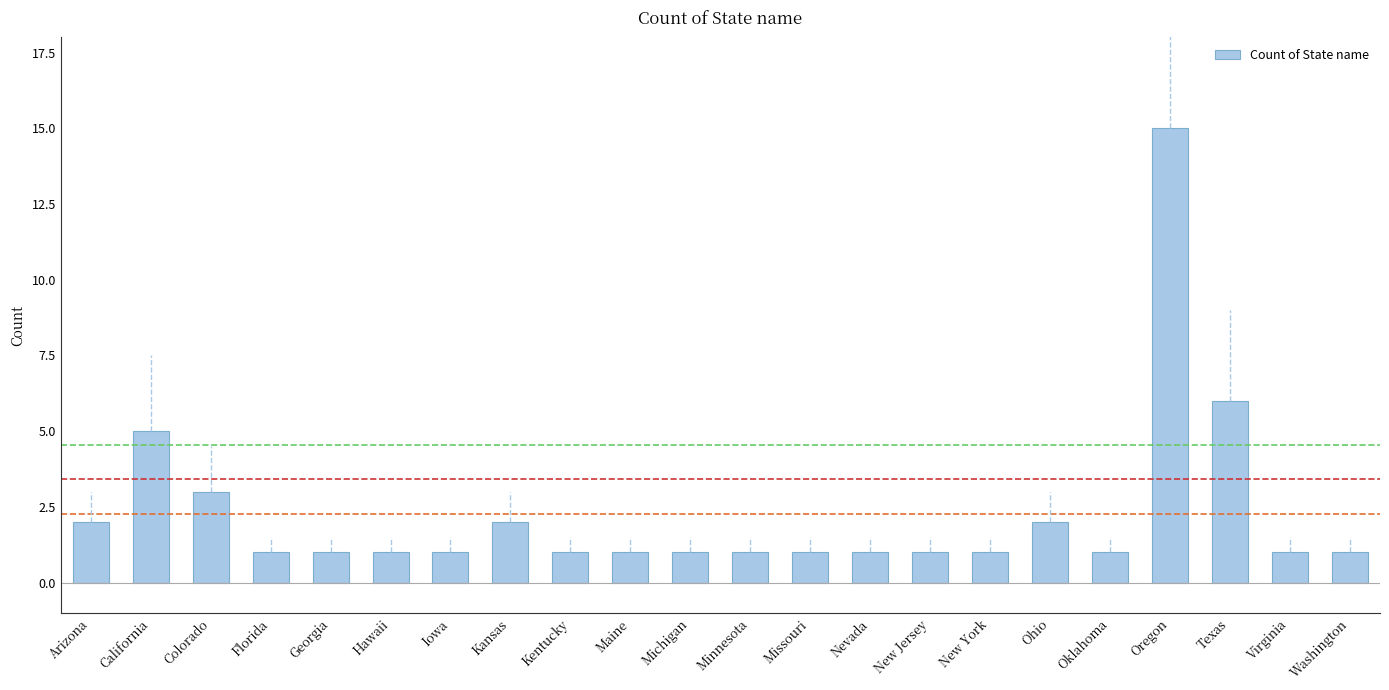

What is the label of the 21st bar from the right?

California